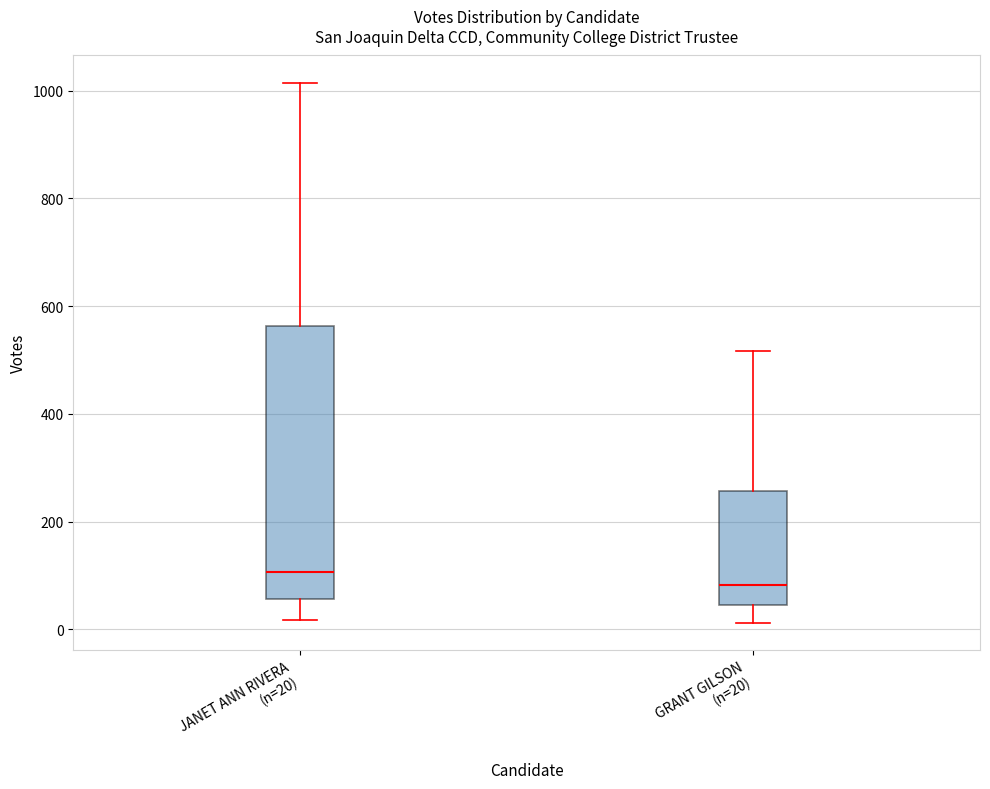

Which box has the lowest median line?

GRANT GILSON (n=20)